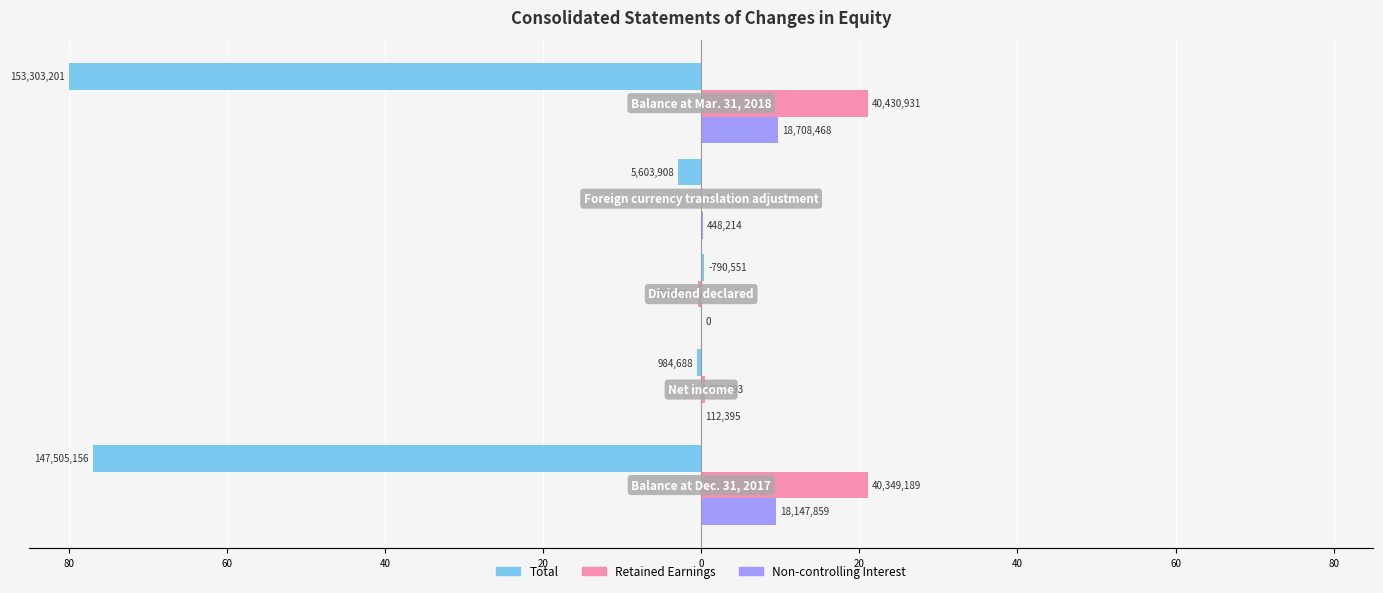

What are all the series names shown in the legend?

Total, Retained Earnings, Non-controlling Interest